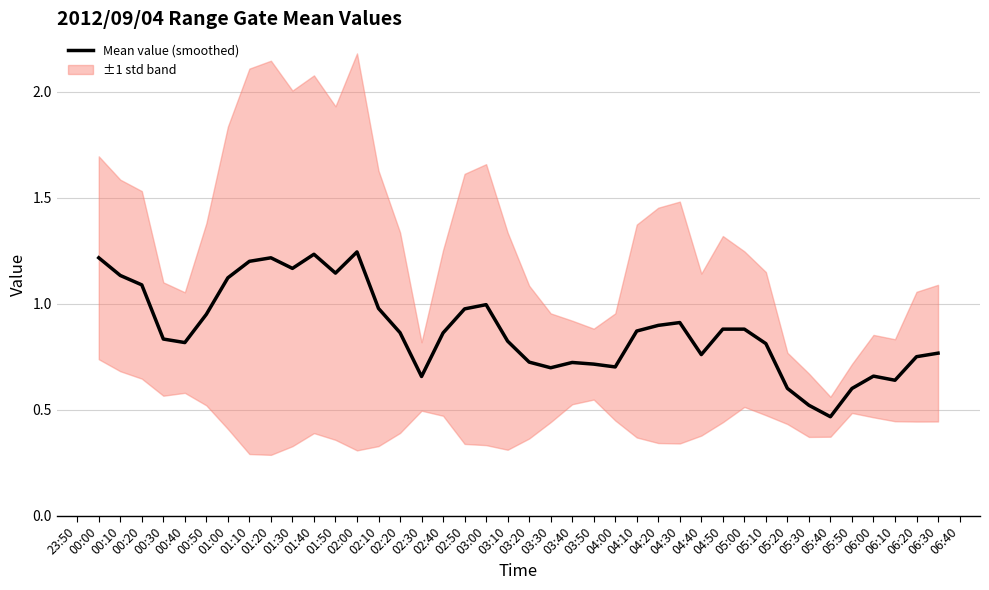

Reading left to right, transcribe all the data shown in this chart.

1.2	1.1	1.1	0.8	0.8	0.9	1.1	1.2	1.2	1.2	1.2	1.1	1.2	1.0	0.9	0.7	0.9	1.0	1.0	0.8	0.7	0.7	0.7	0.7	0.7	0.9	0.9	0.9	0.8	0.9	0.9	0.8	0.6	0.5	0.5	0.6	0.7	0.6	0.7	0.8